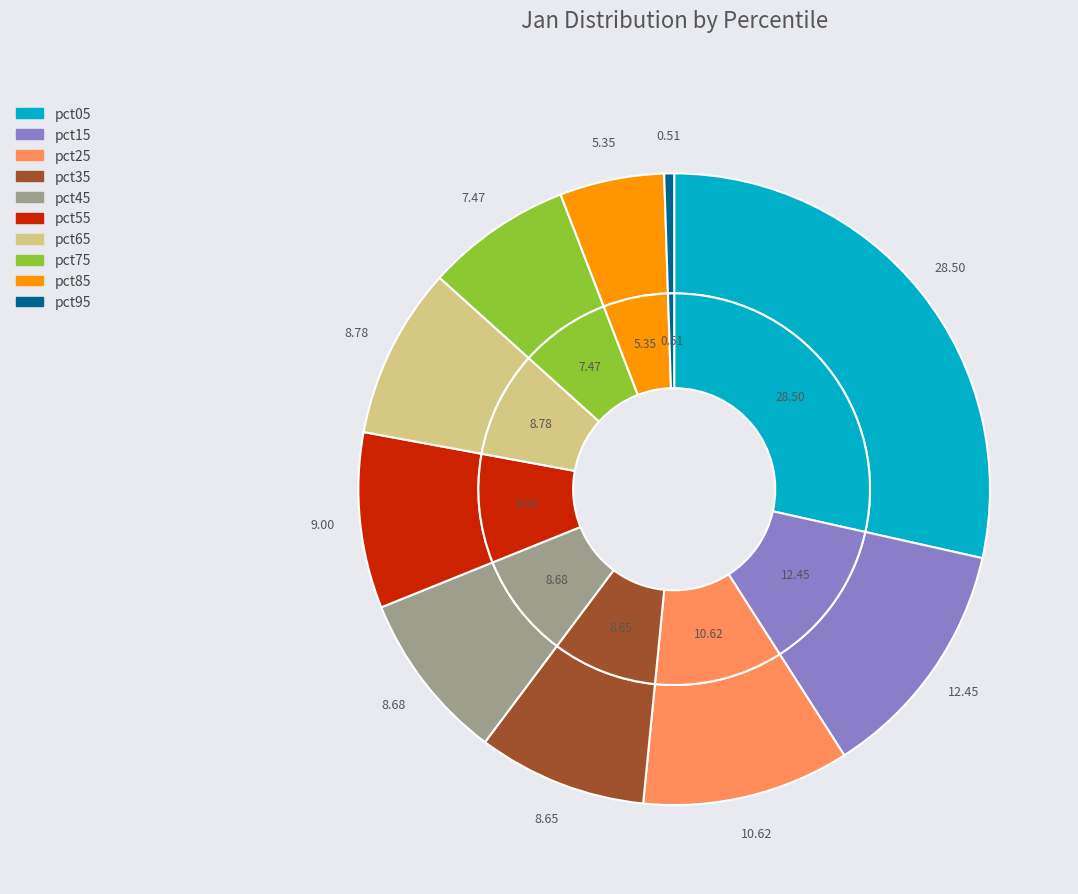

True or false: pct05 accounts for 29% of the total.

True